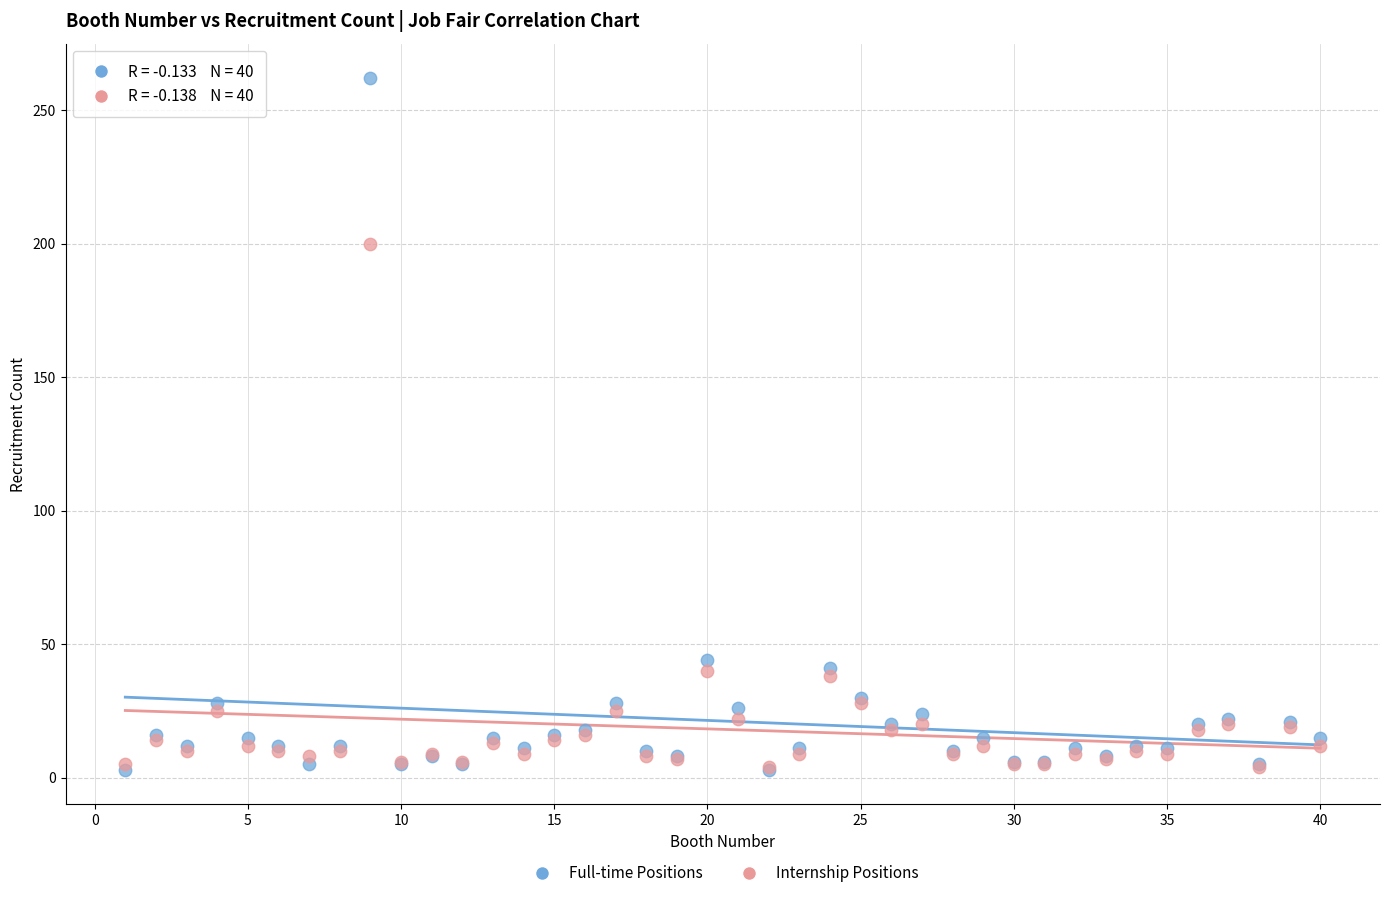

Across all series, what Y value is closest to 132?

200